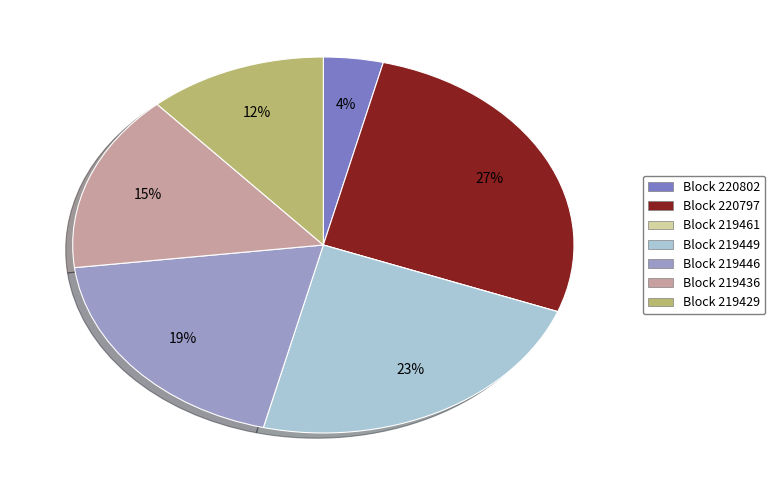

To the nearest percent, what is the difference between the largest and smallest slice percentages?

27%